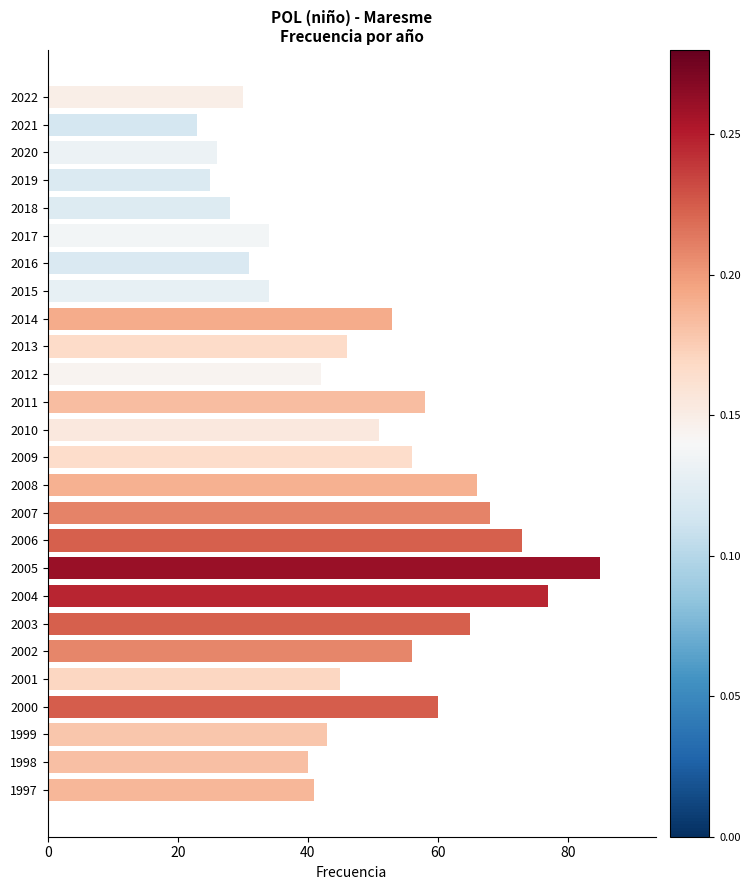

What is the value of the 8th bar from the top?

34